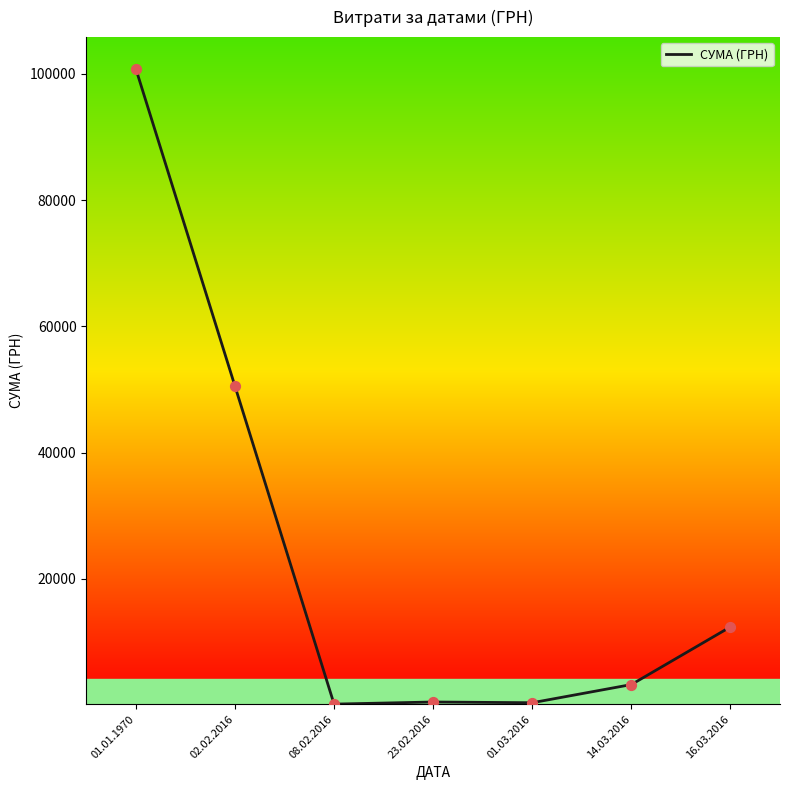

Between 23.02.2016 and 01.01.1970, which is larger?

01.01.1970